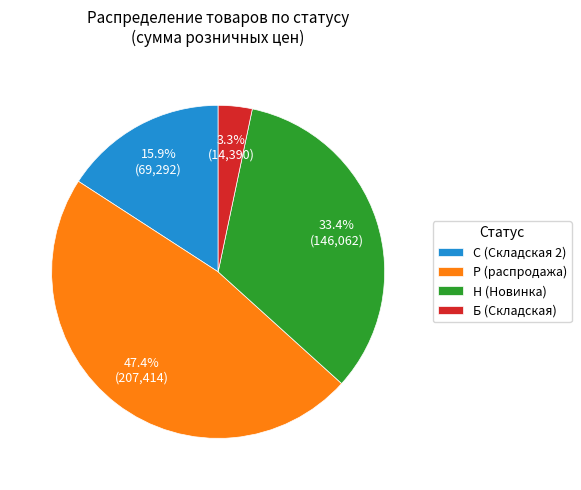

Between Б (Складская) and С (Складская 2), which is larger?

С (Складская 2)